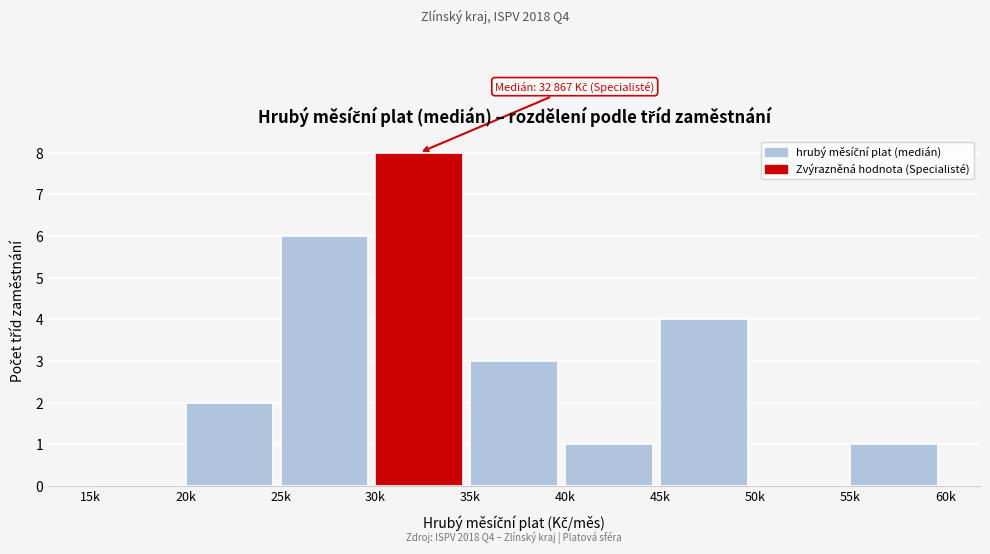

Reading left to right, what are all the values shown in this chart?

15k=0	20k=2	25k=6	30k=8	35k=3	40k=1	45k=4	50k=0	55k=1